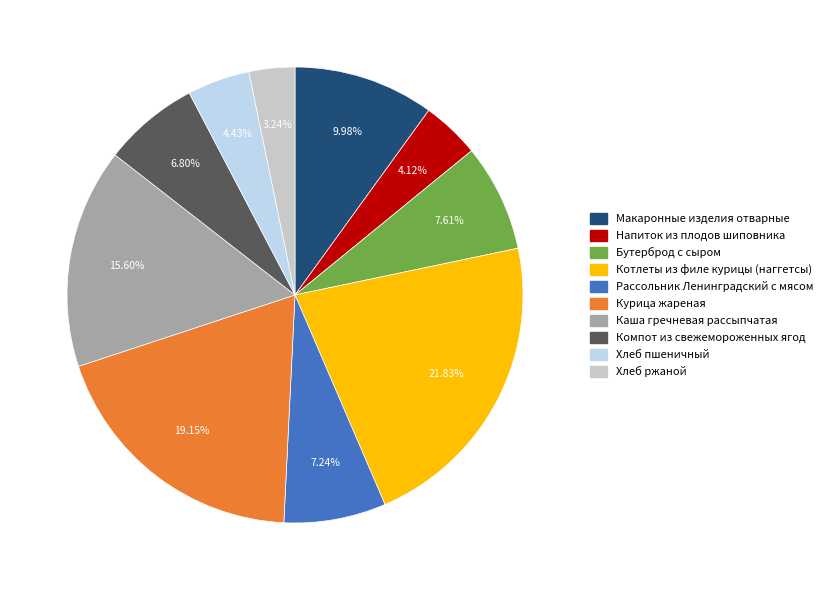

What is the largest slice in the pie chart?

Котлеты из филе курицы (наггетсы)